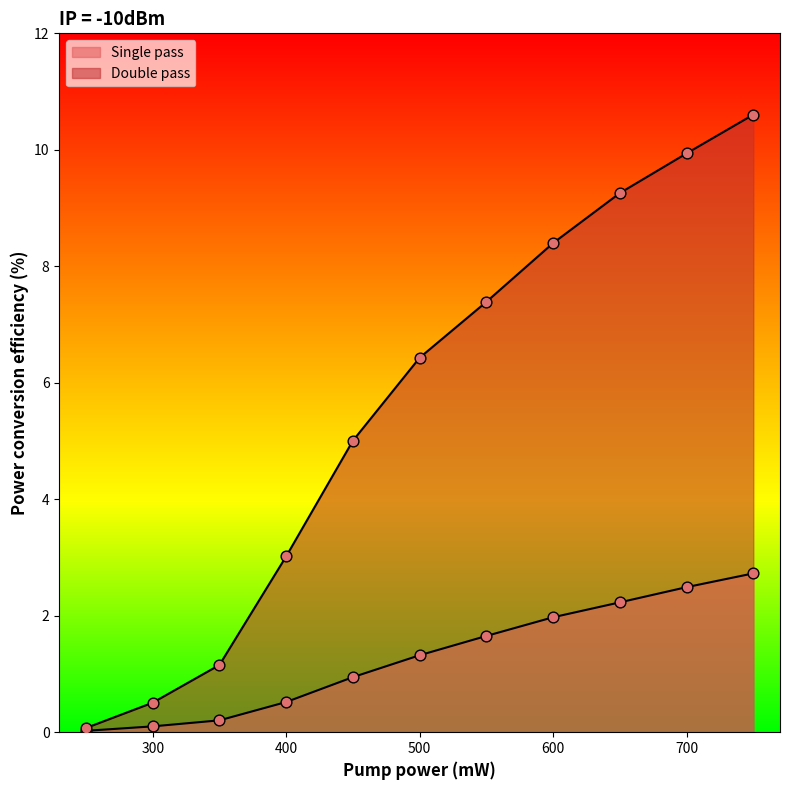

Which series contains the lowest Y value?

Single pass